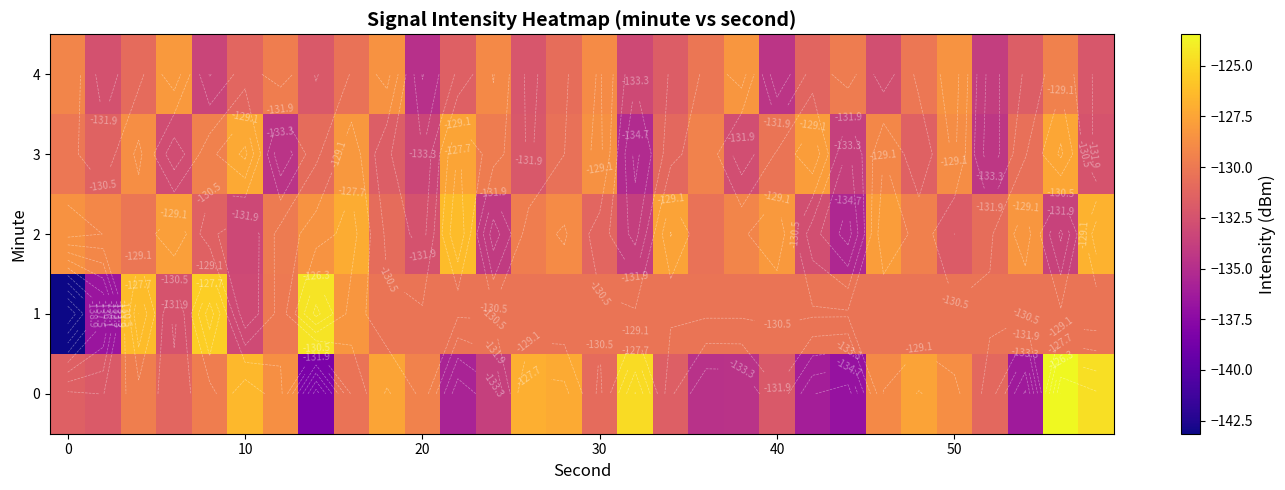

List the series in order of their peak value, lowest first.

4, 3, 2, 1, 0